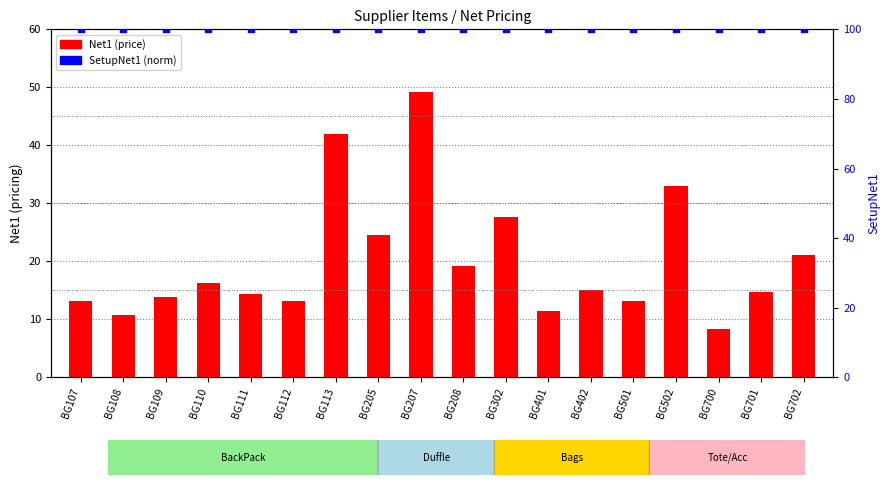

Which series reaches the maximum Y coordinate?

SetupNet1 (norm)